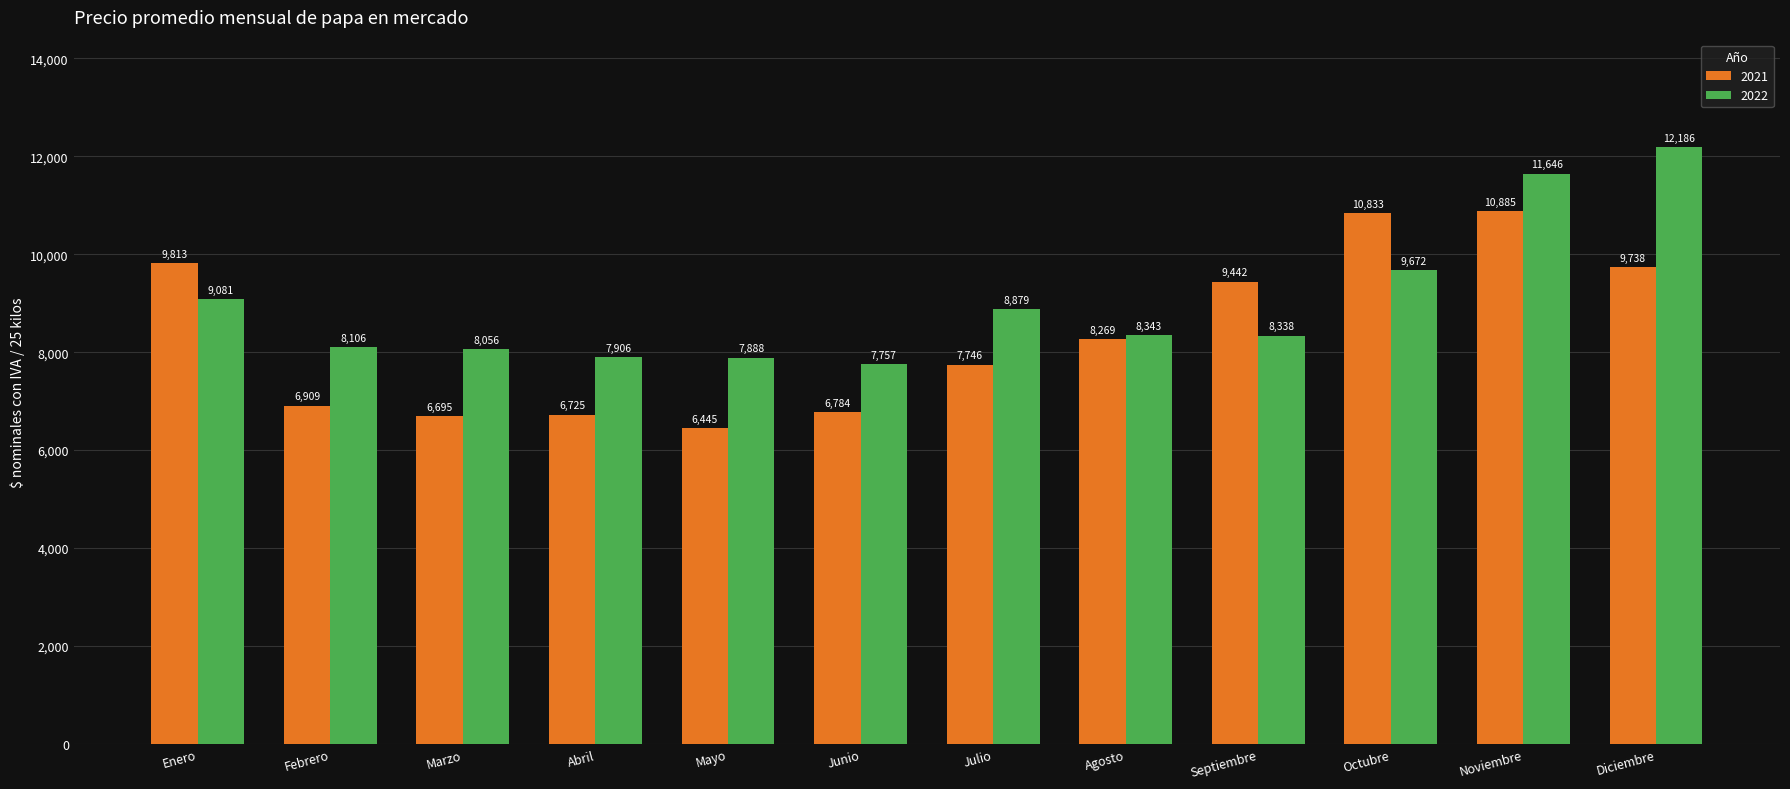

What is the label of the 8th bar from the left?

Agosto